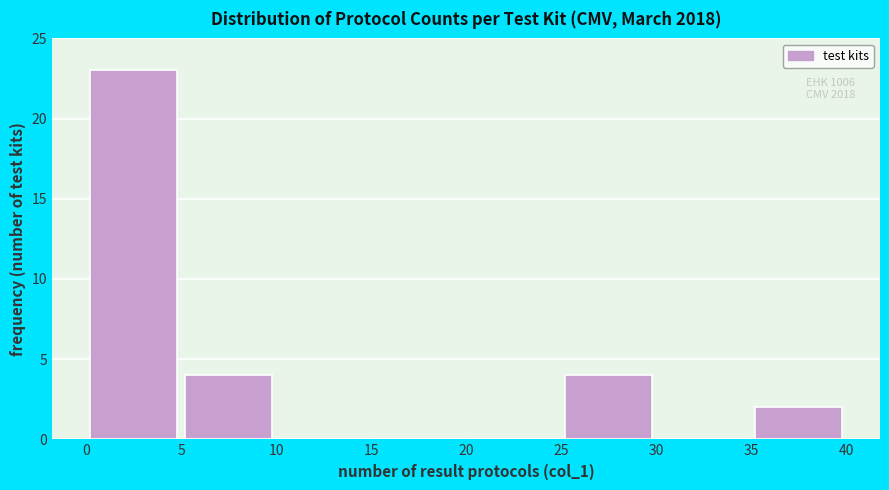

Over which range of the x-axis is the bar tallest?

0 to 5